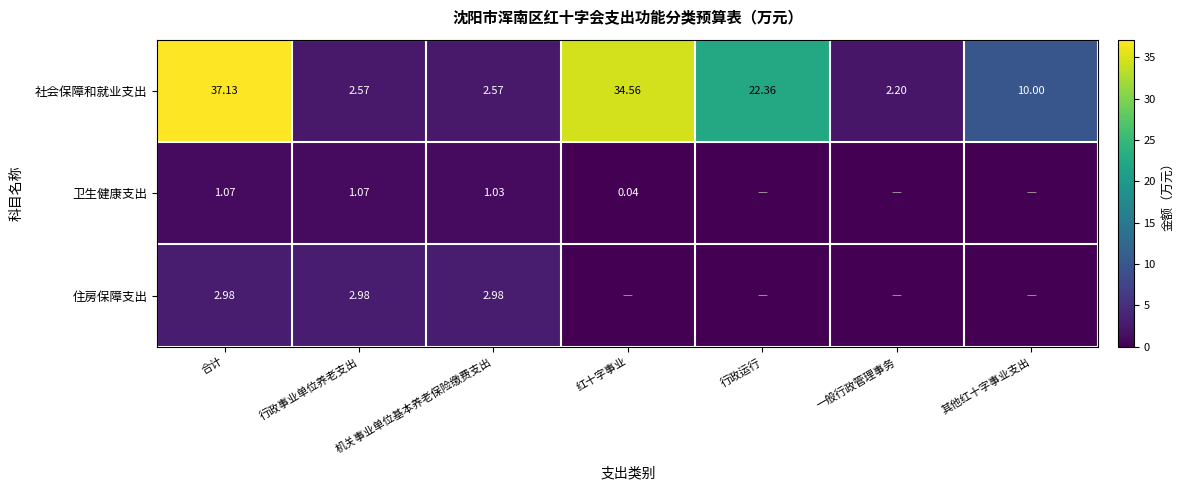

Which series has the largest range (max minus min)?

社会保障和就业支出